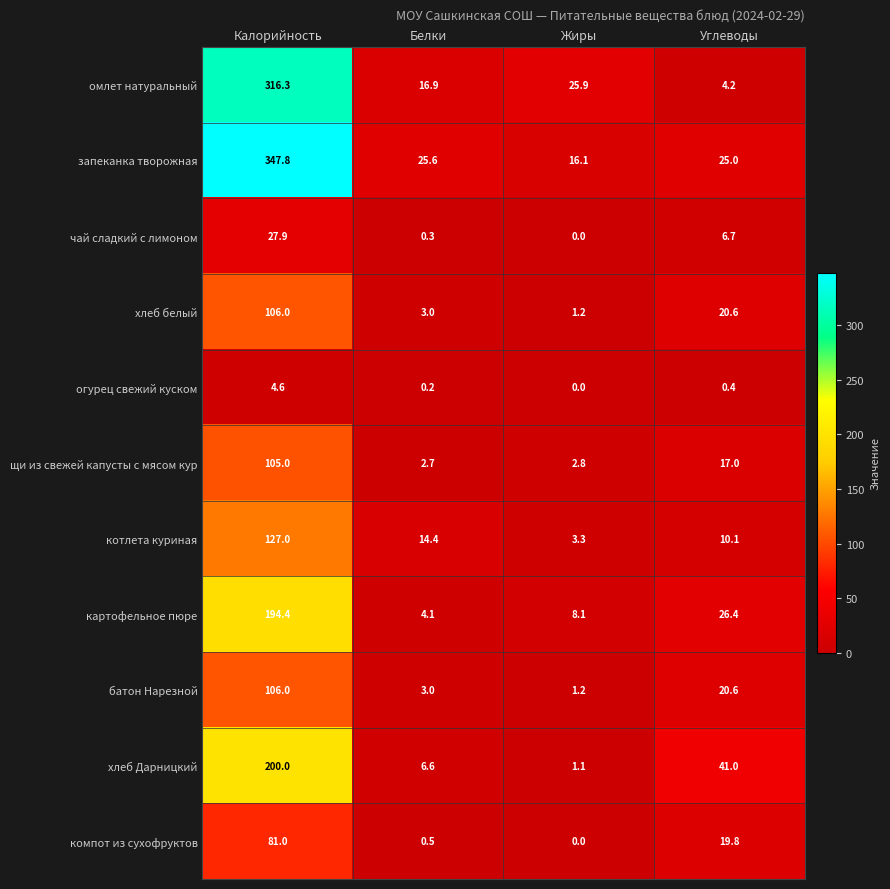

What is the average value of the щи из свежей капусты с мясом кур series?

31.9